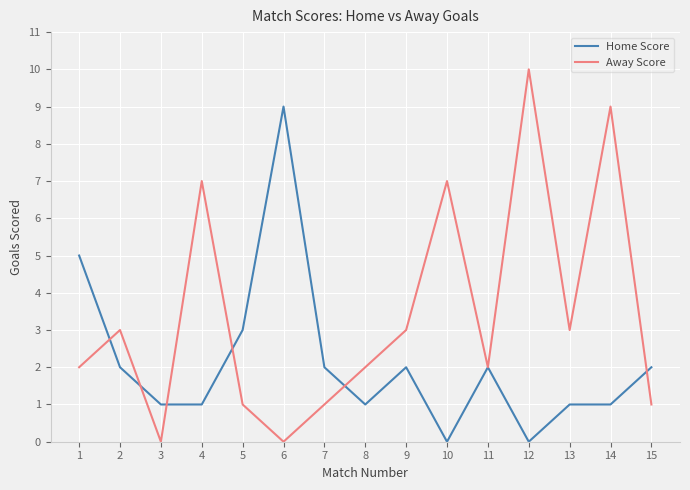

Does the chart display data point markers on the line(s)?

No